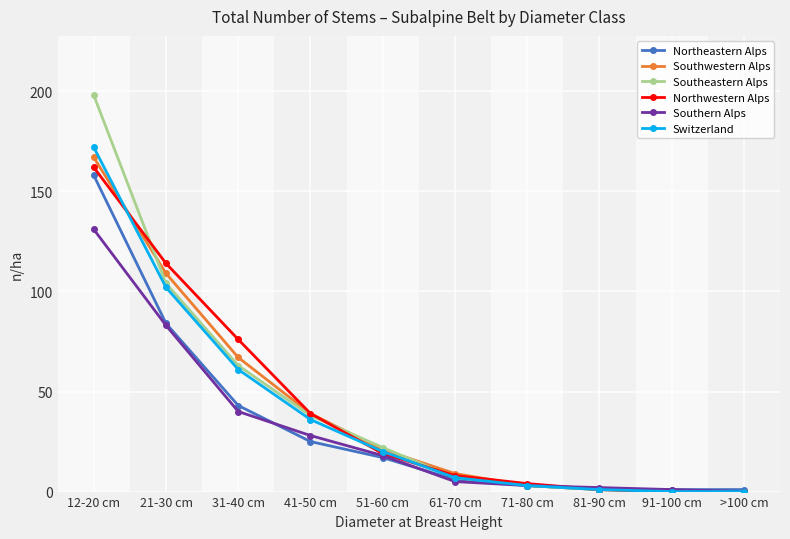

What is the label of the 4th point from the left?

41-50 cm